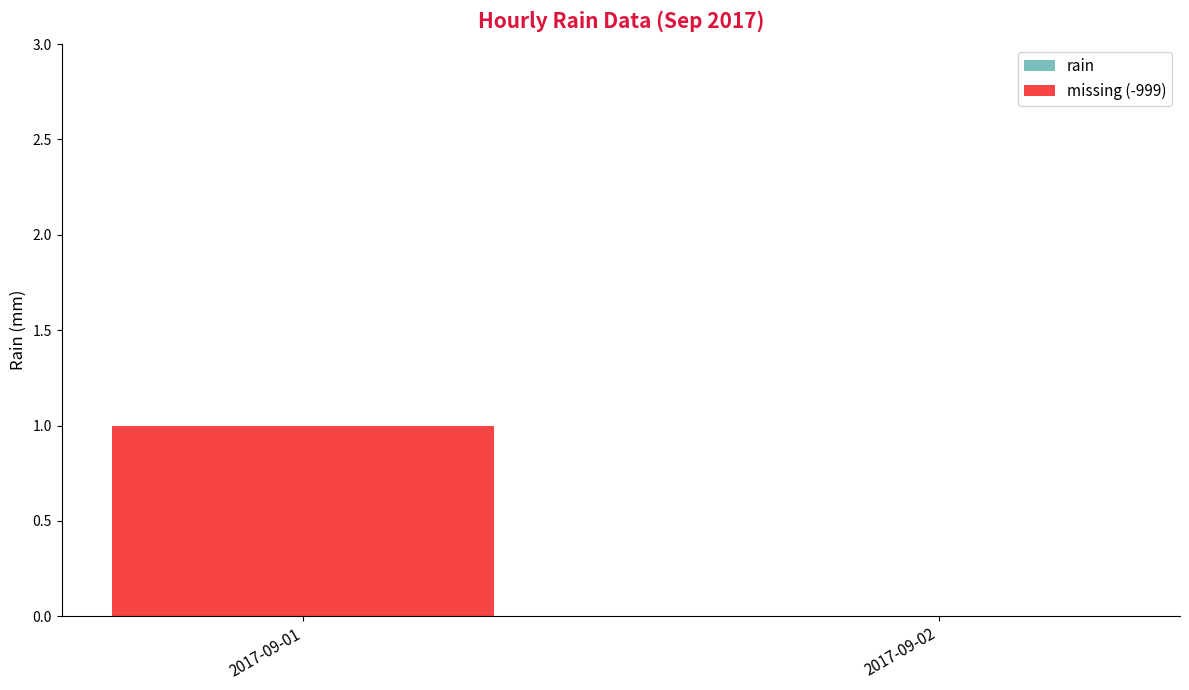

Reading left to right, extract all data points from this chart.

2017-09-01=1	2017-09-02=0